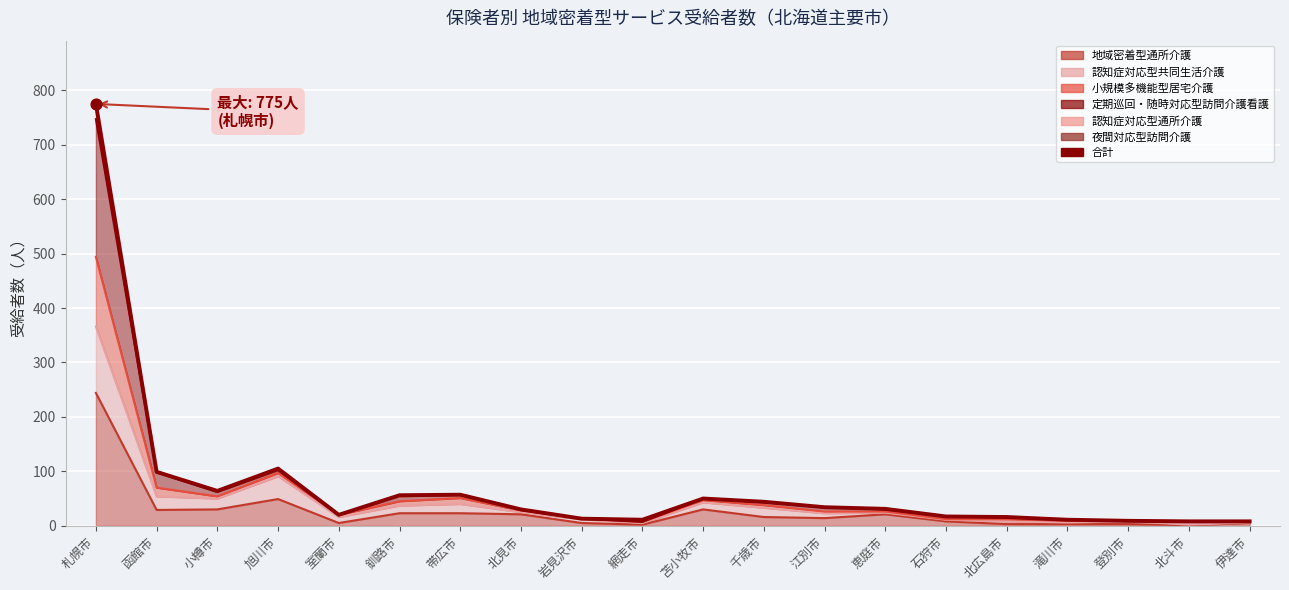

Which has a higher value, 釧路市 or 北見市?

釧路市